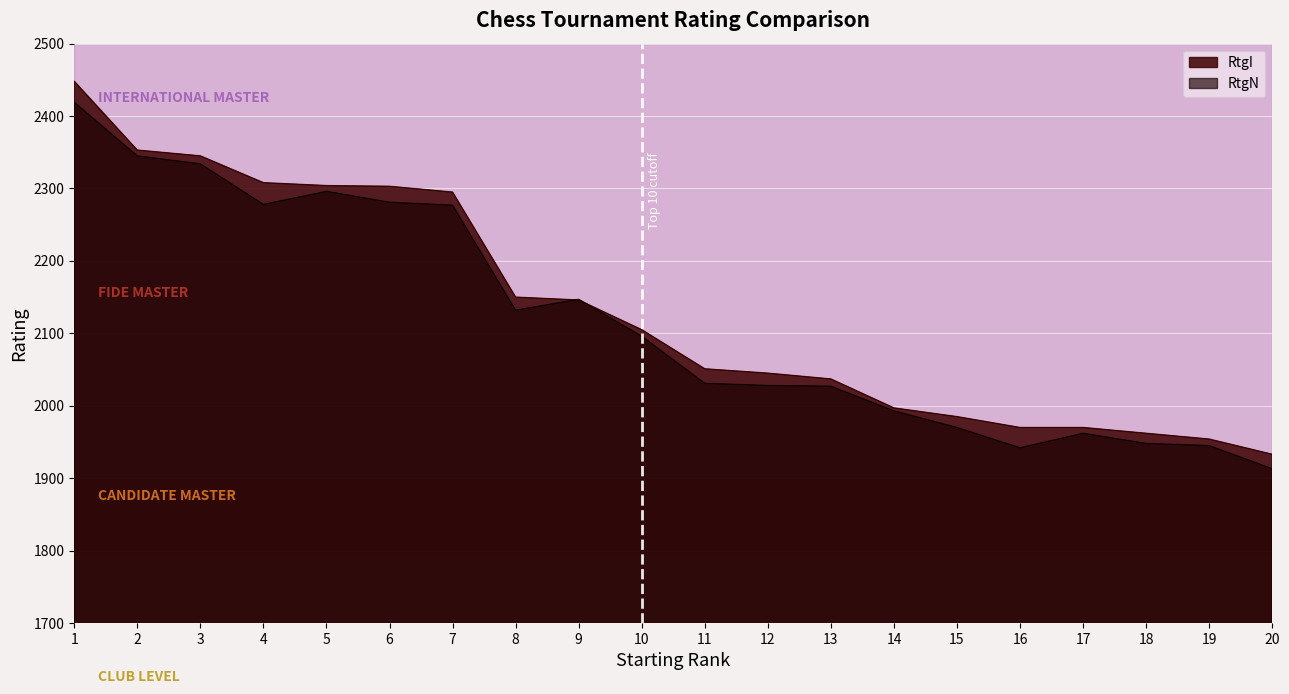

How many interior local valleys does the RtgN series have?

3